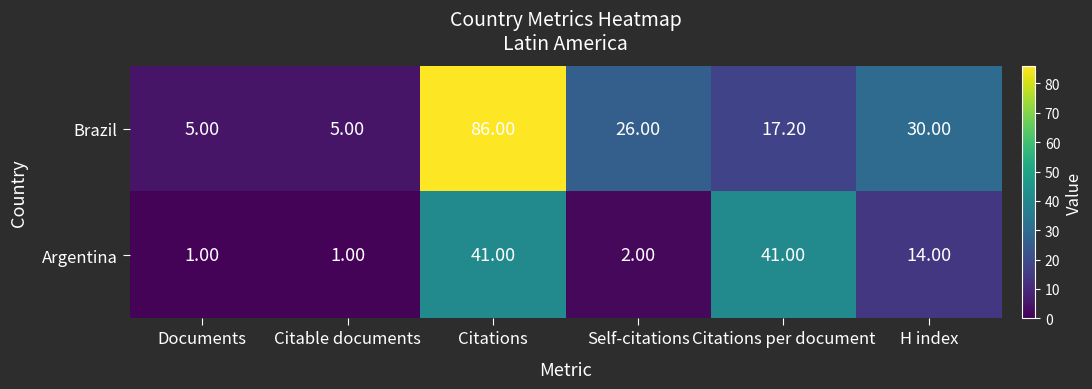

At which category is the sum across all series the highest?

Citations